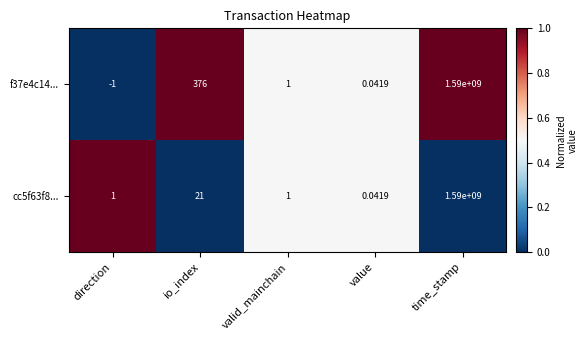

Rank the categories by f37e4c14... value from highest to lowest.

time_stamp, io_index, valid_mainchain, value, direction